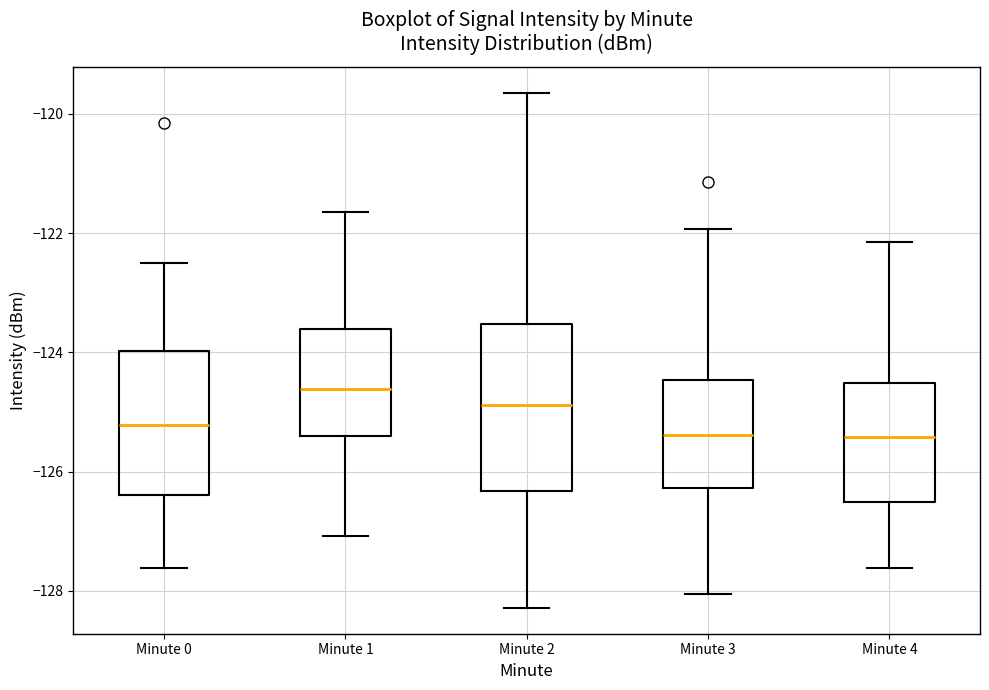

Where does the median line of the box for Minute 3 sit on the y-axis? The values are not printed on the chart, so give them approximately, as read against the axis.

-125.4